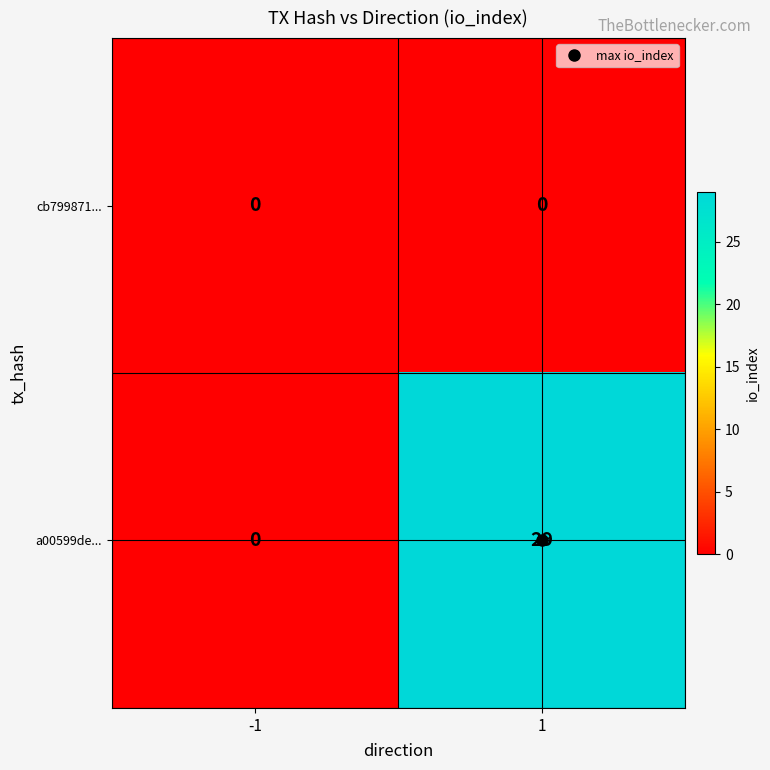

What is the sum of the a00599de... values at 1 and -1?

29